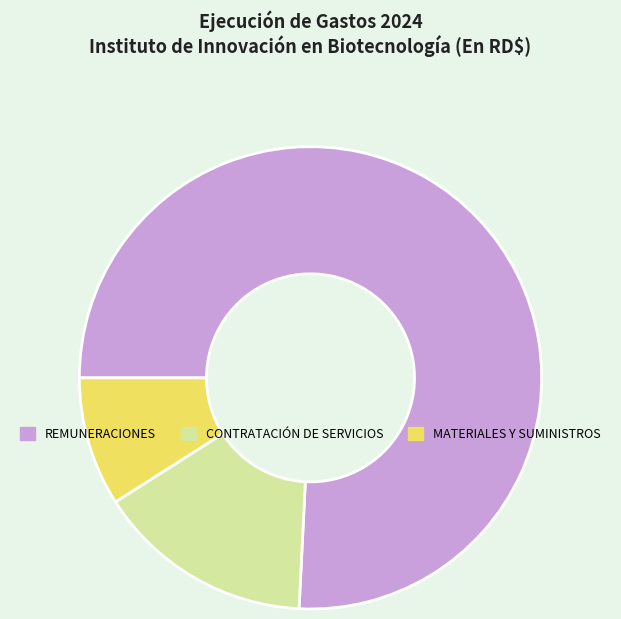

Count the number of slices in the pie.

3